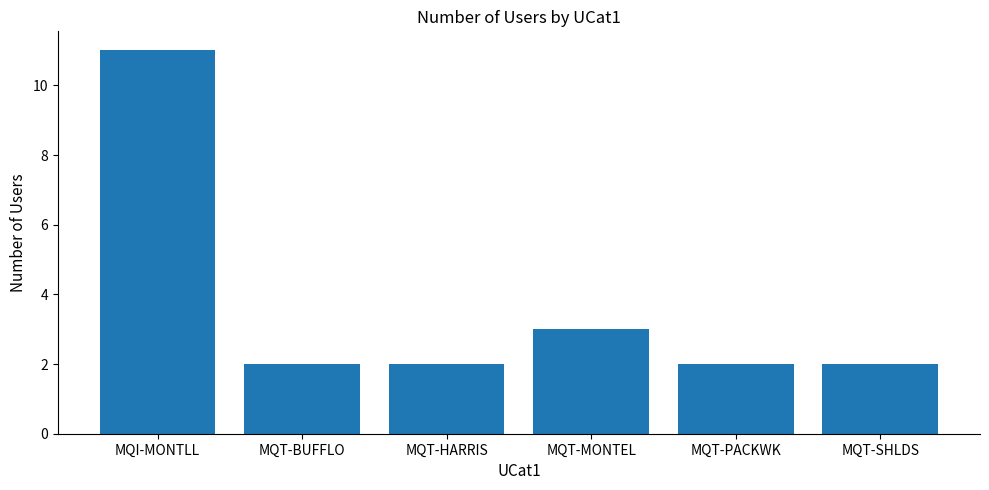

Approximately how many times larger is the value at MQI-MONTLL compared to MQT-MONTEL?

3.7